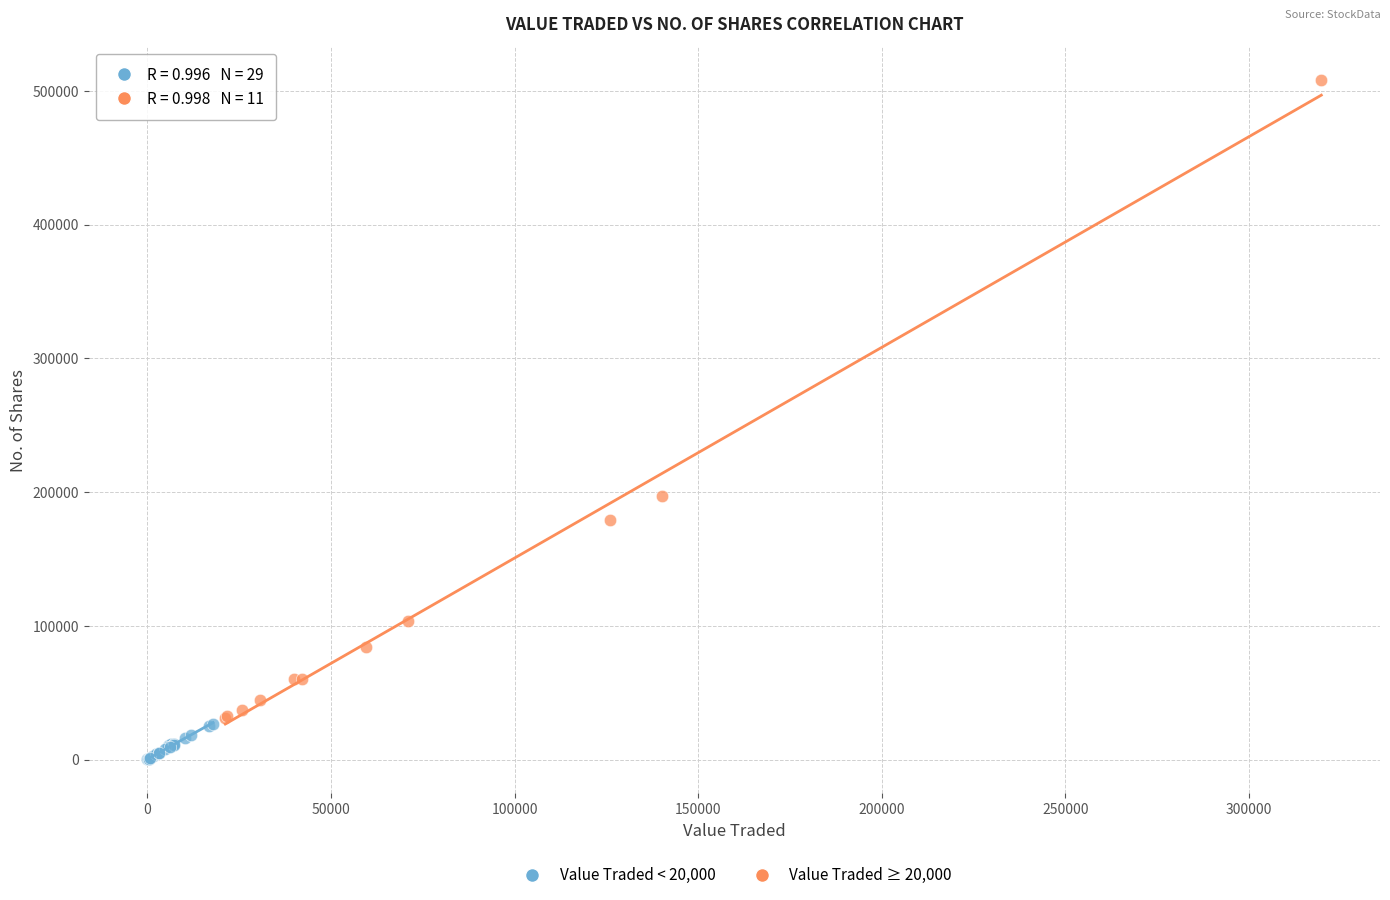

Which series contains the highest Y value?

Value Traded ≥ 20,000